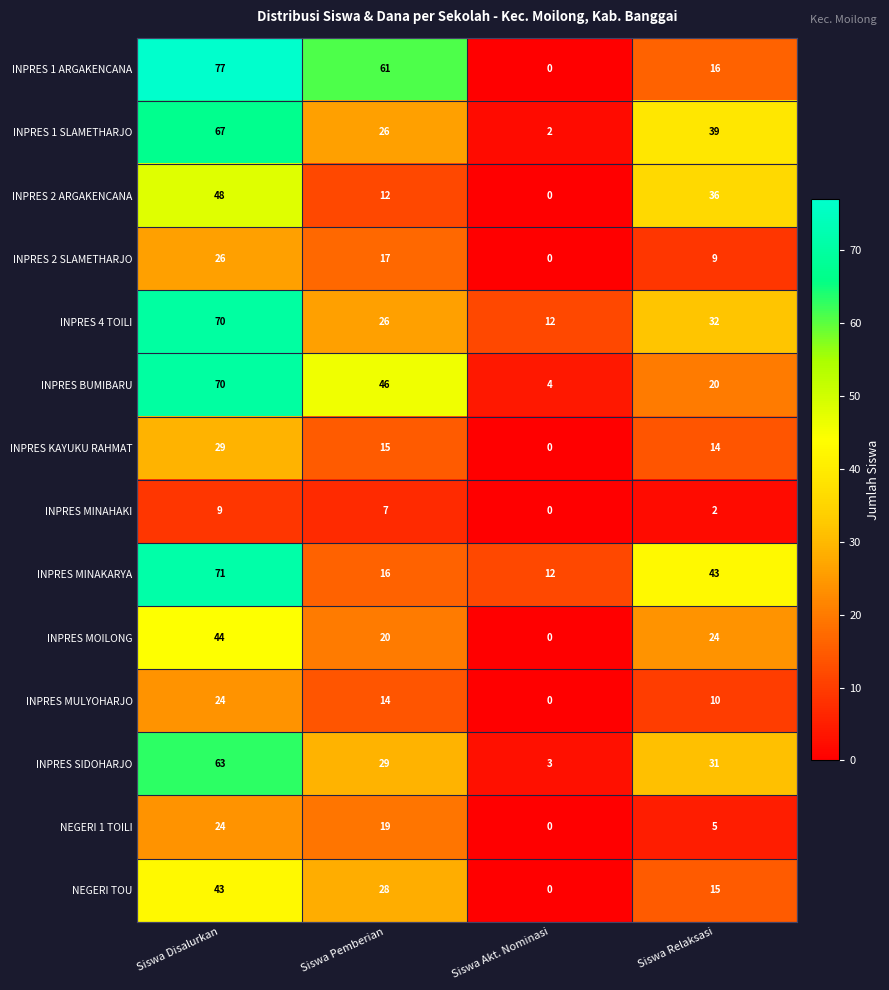

Is it true that INPRES MOILONG equals 44 at Siswa Disalurkan?

True